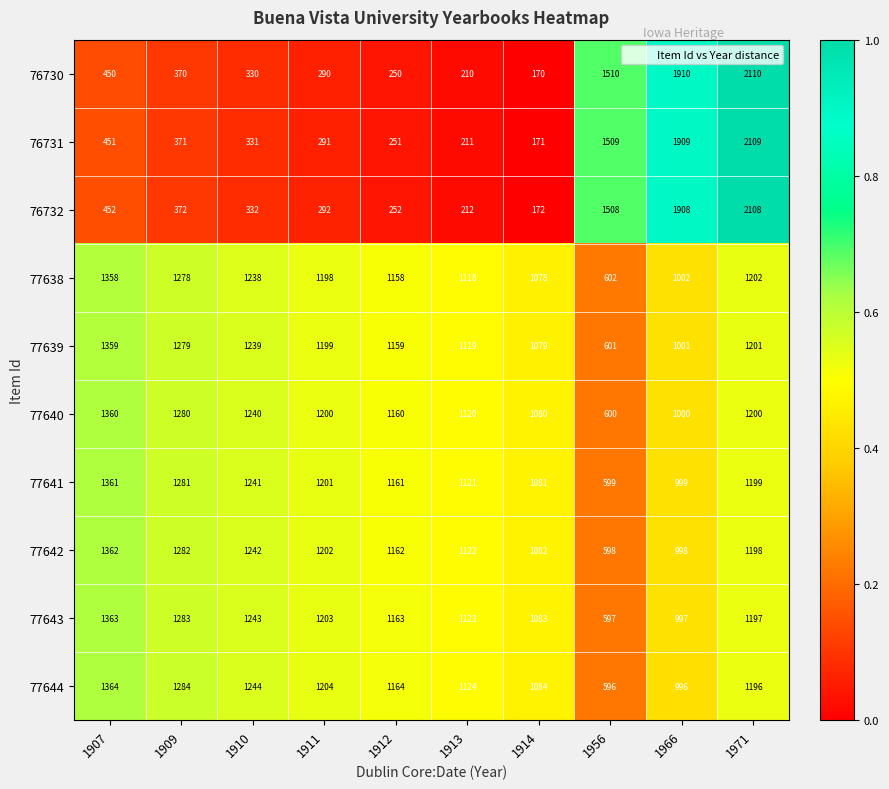

Where does the 77638 series first go above 1198?

1907